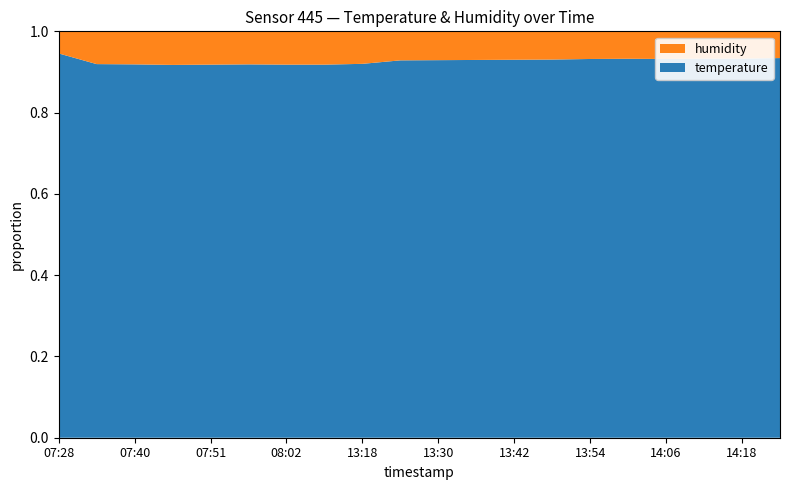

Reading left to right, what are all the values shown in this chart?

temperature: 07:28=17.4	07:34=11.4	07:40=11.3	07:45=11.1	07:51=11.2	07:57=11.3	08:02=11.2	08:08=11.2	13:18=11.5	13:24=13.0	13:30=13.1	13:36=13.2	13:42=13.3	13:47=13.4	13:54=13.7	14:00=13.8	14:06=13.7	14:12=13.9	14:18=13.9	19:22=14.2
humidity: 07:28=1.0	07:34=1.0	07:40=1.0	07:45=1.0	07:51=1.0	07:57=1.0	08:02=1.0	08:08=1.0	13:18=1.0	13:24=1.0	13:30=1.0	13:36=1.0	13:42=1.0	13:47=1.0	13:54=1.0	14:00=1.0	14:06=1.0	14:12=1.0	14:18=1.0	19:22=1.0